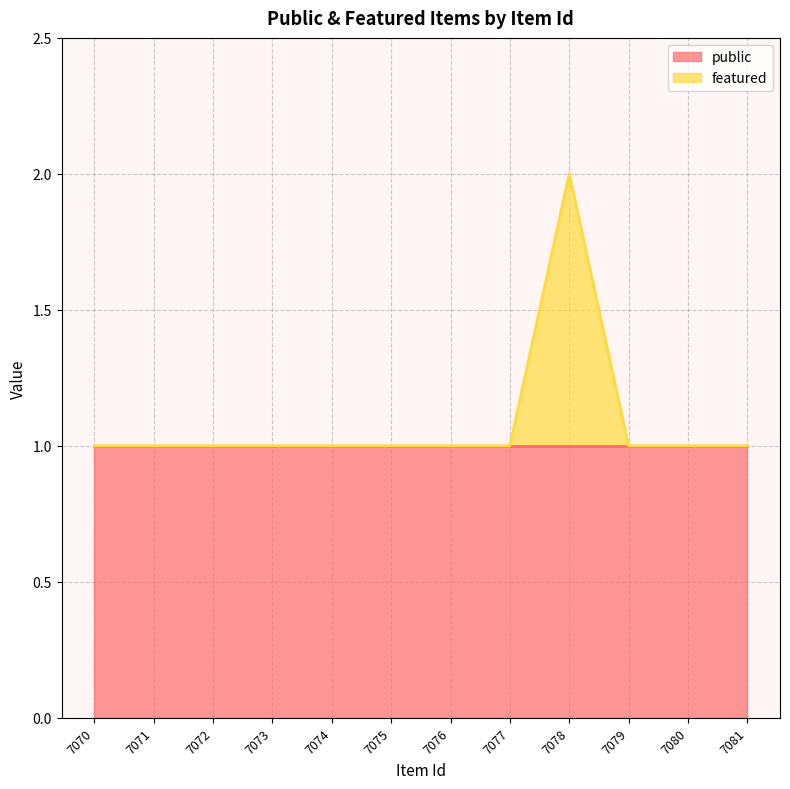

What is the minimum value shown in the chart?

1